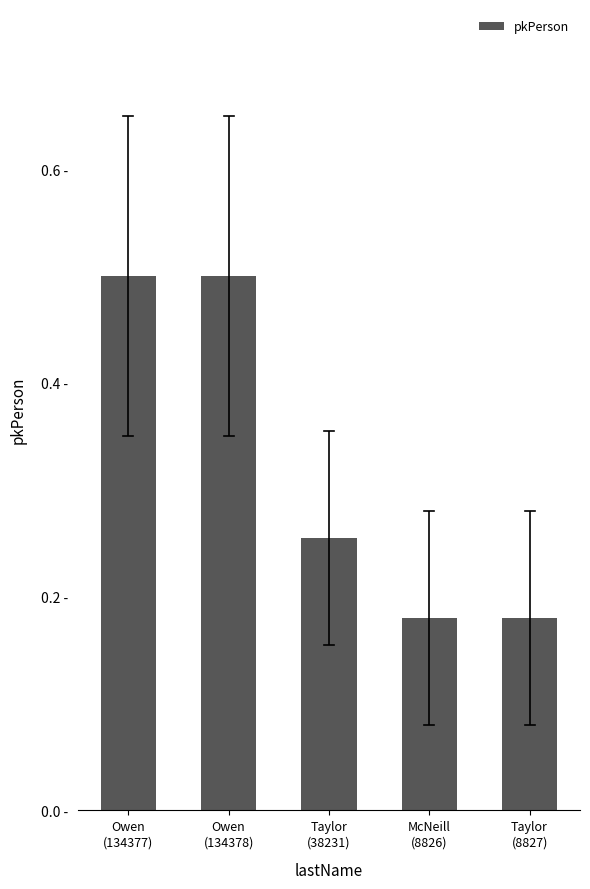

What is the minimum value shown in the chart?

0.2